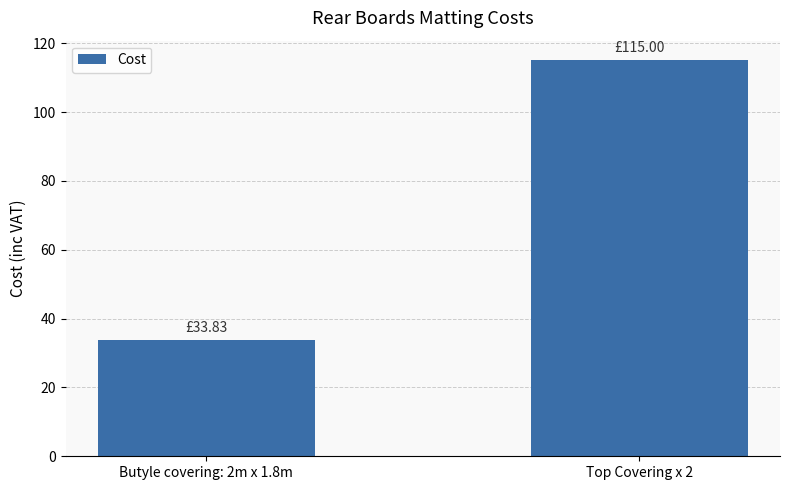

Rank the categories by value from lowest to highest.

Butyle covering: 2m x 1.8m, Top Covering x 2